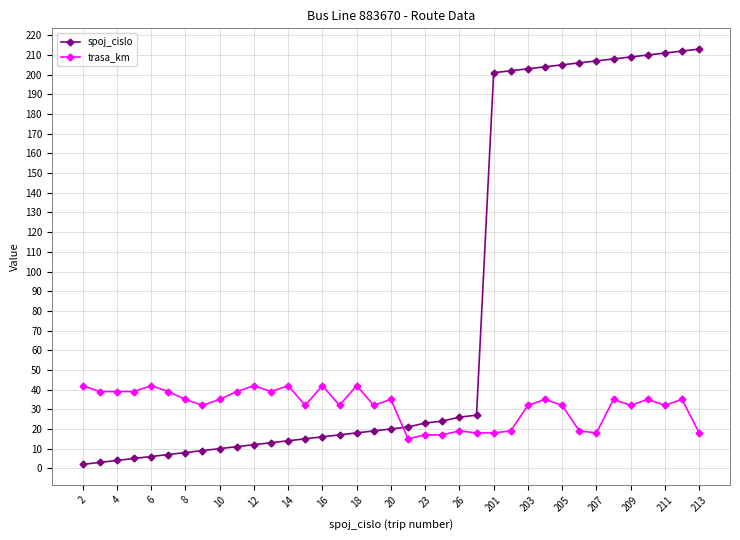

True or false: spoj_cislo and trasa_km cross at least once.

True